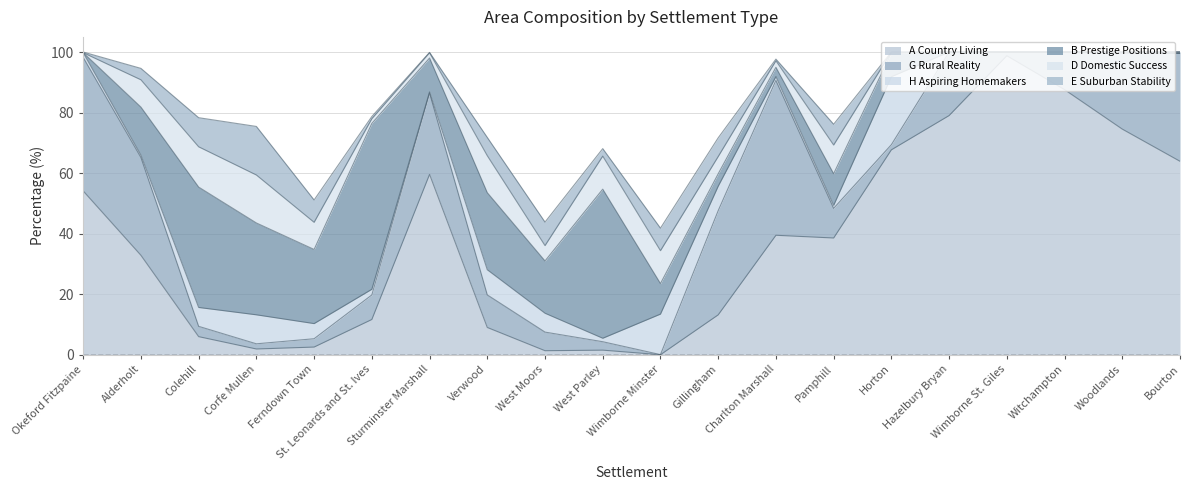

What is the difference between the E Suburban Stability values at Sturminster Marshall and Charlton Marshall?

0.4